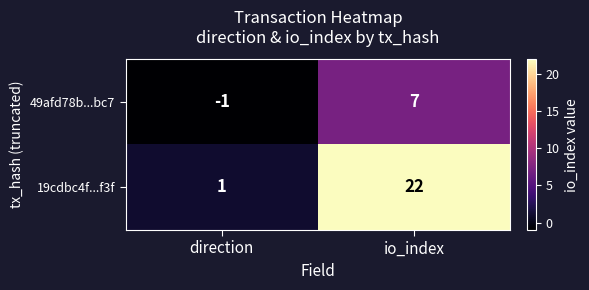

Which series has the widest spread of values?

19cdbc4f...f3f